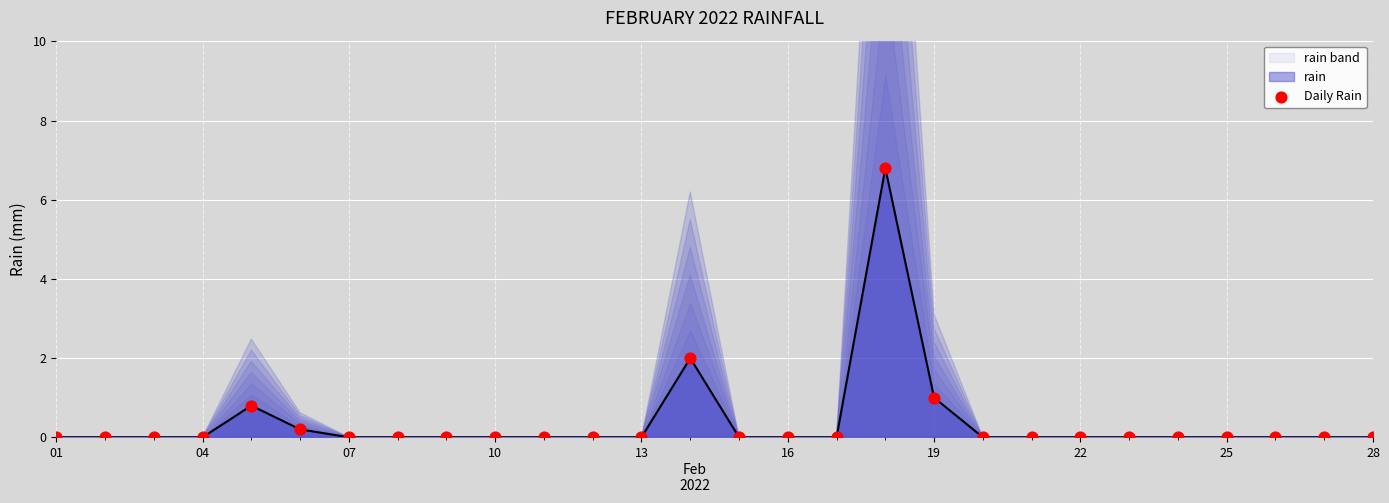

What is the highest value of the rain band series?

6.8